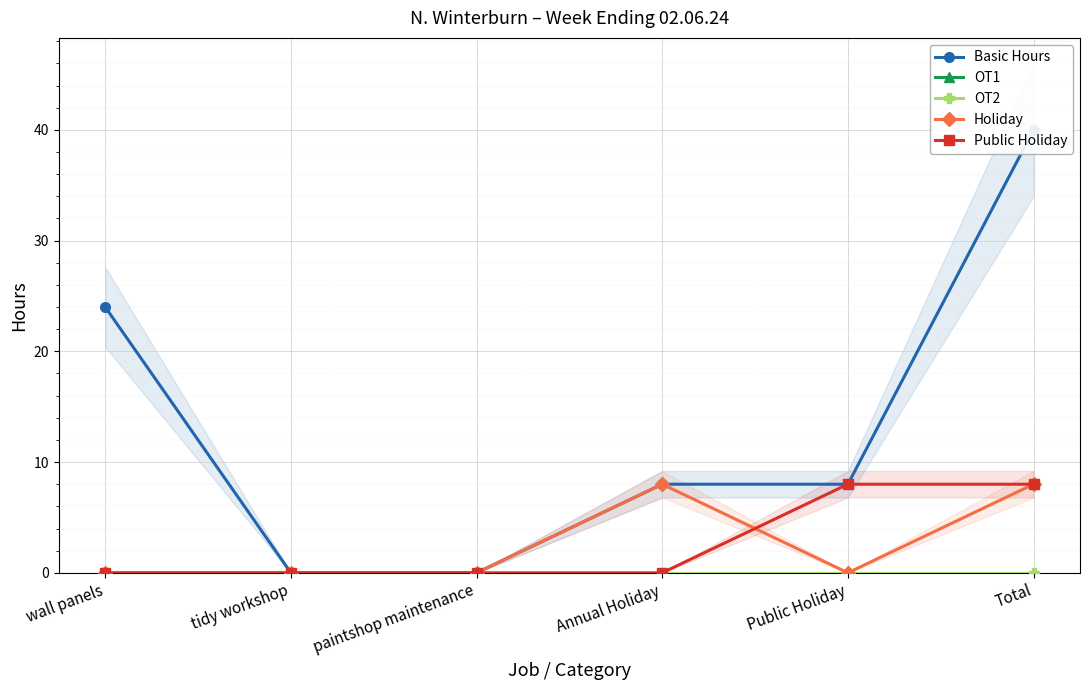

Rank the categories by Holiday value from highest to lowest.

Annual Holiday, Total, wall panels, tidy workshop, paintshop maintenance, Public Holiday